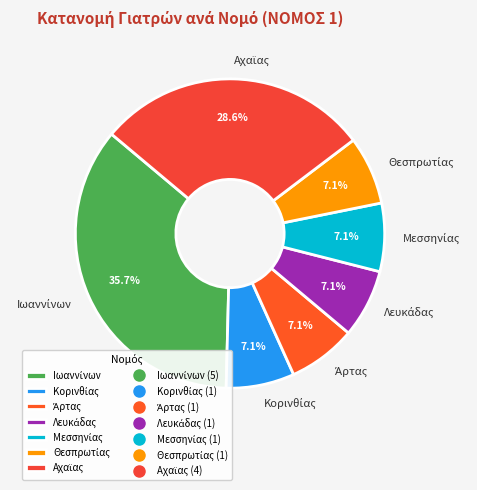

How many segments does this pie chart have?

7